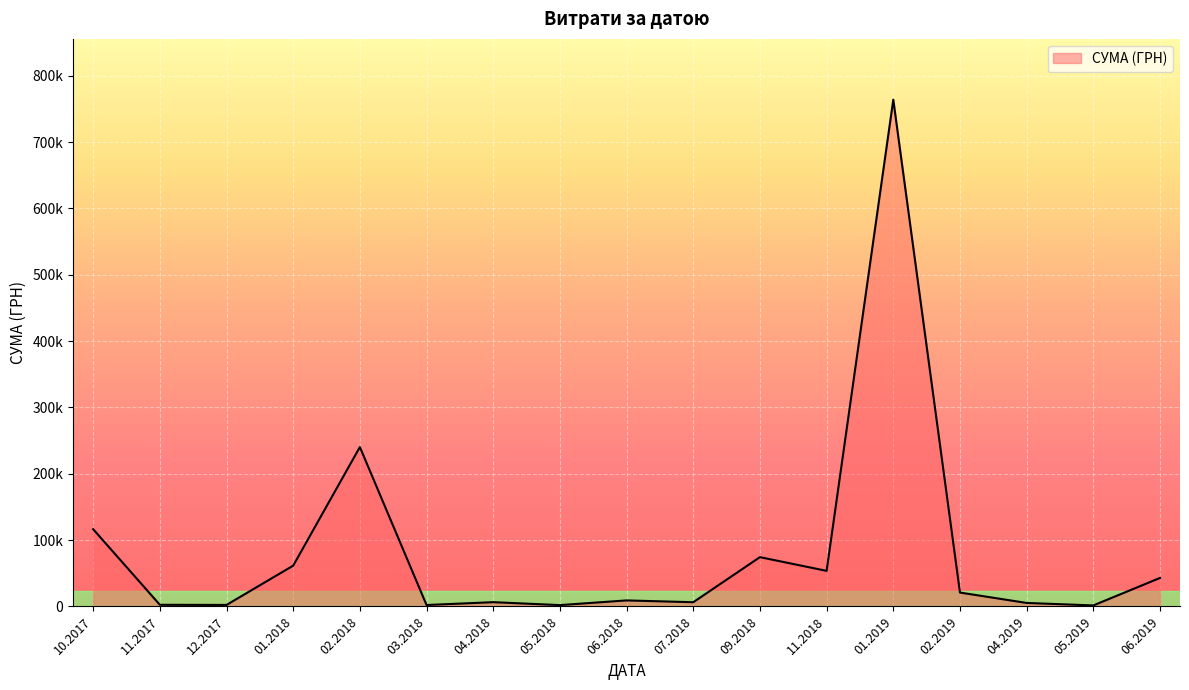

At which category does the chart reach its peak across all series?

08.01.2019